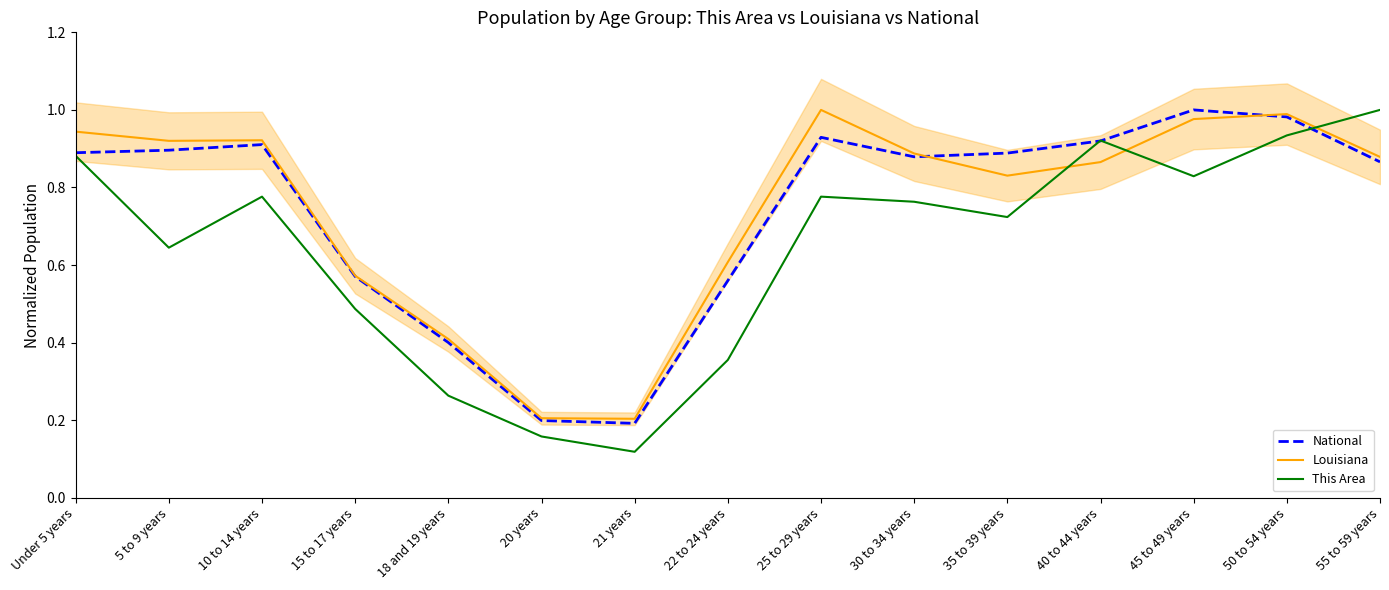

Between which two adjacent categories do This Area and National first intersect?

35 to 39 years and 40 to 44 years